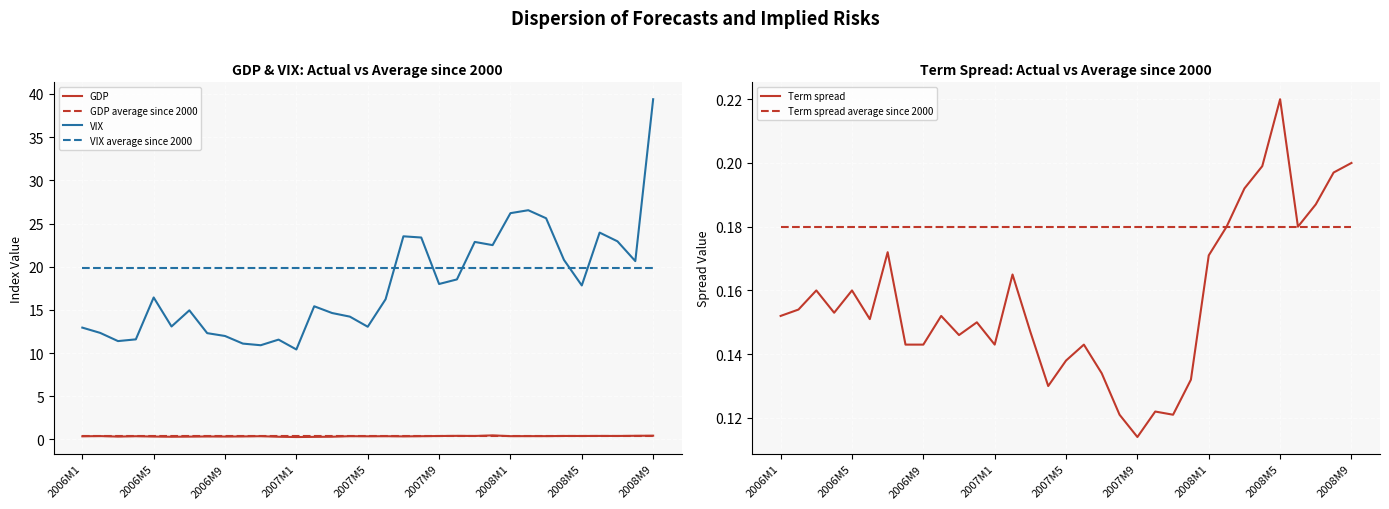

True or false: VIX average since 2000 has a value of 10.3 at 17.

False